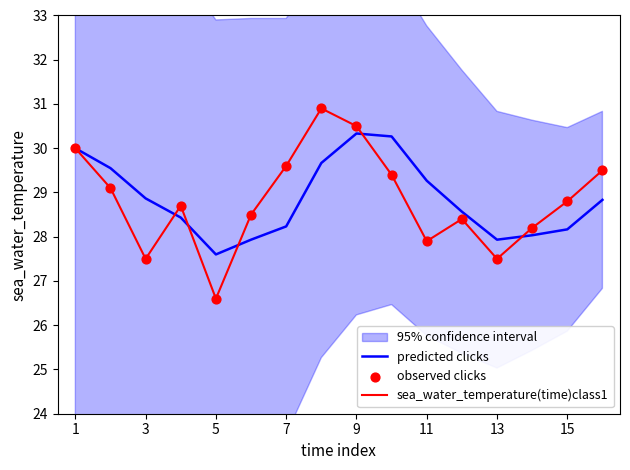

Which series has the largest total across all categories?

predicted clicks